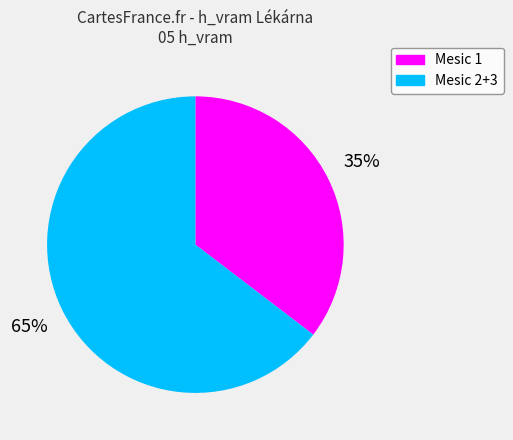

How many slices are in this pie chart?

2